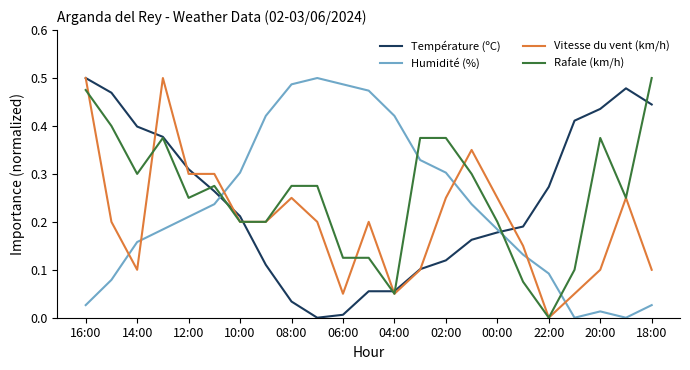

True or false: Température (ºC) and Humidité (%) intersect in this chart.

True